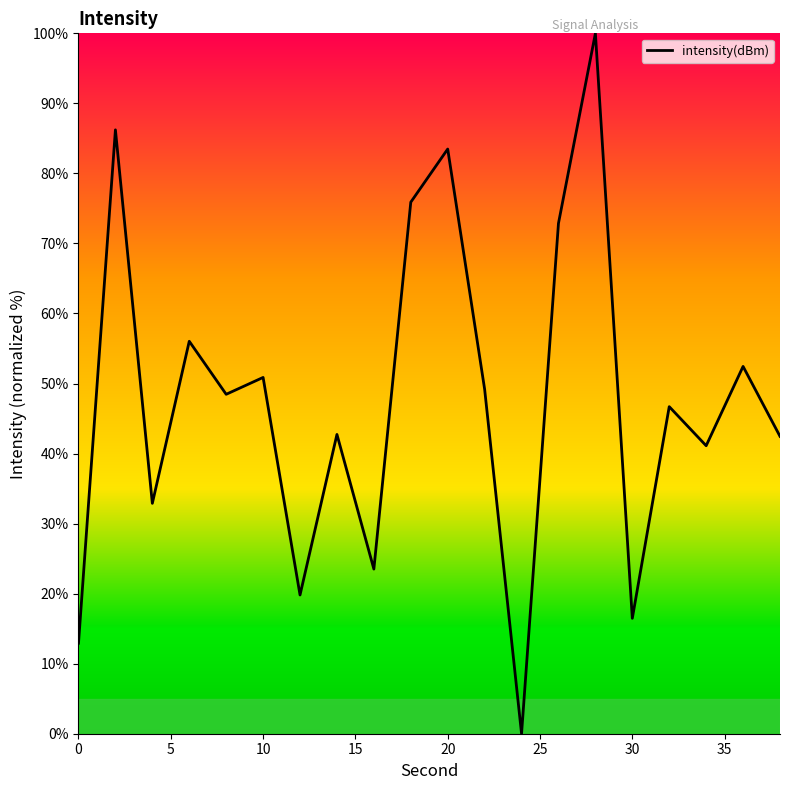

What is the sum of all values?

954.1